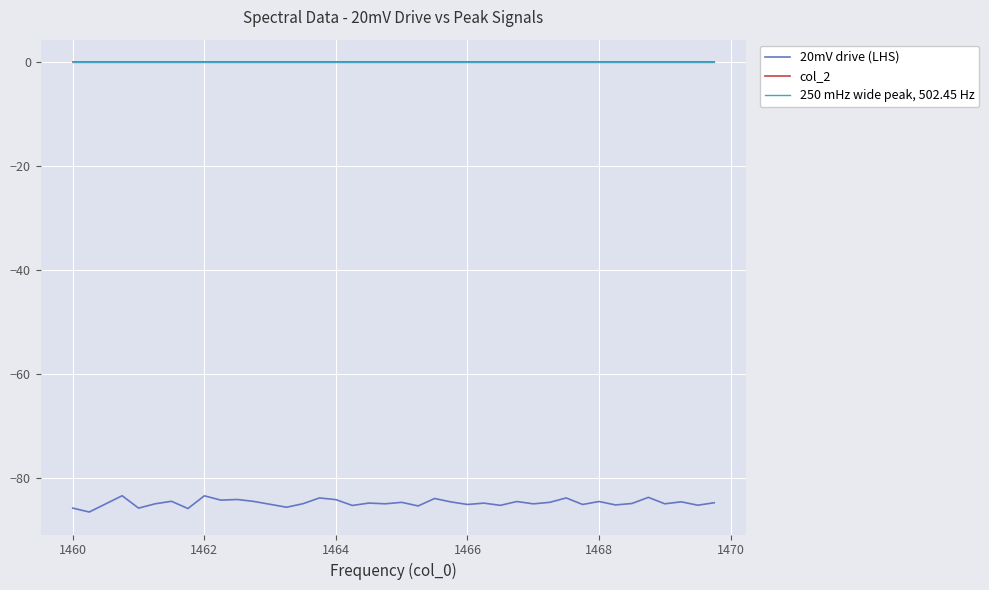

What is the maximum value for 20mV drive (LHS)?

-83.5